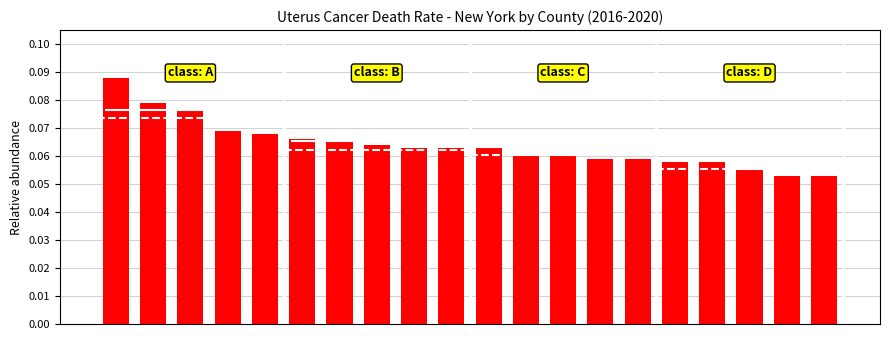

List the labels in order of value, smallest first.

18, 19, 17, 15, 16, 13, 14, 11, 12, 8, 9, 10, 7, 6, 5, 4, 3, 2, 1, 0